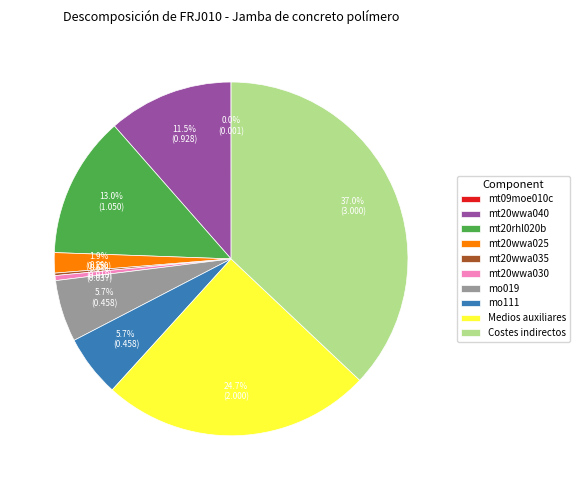

Is the sum of mt20wwa025 and mt20wwa030 greater than half?

No